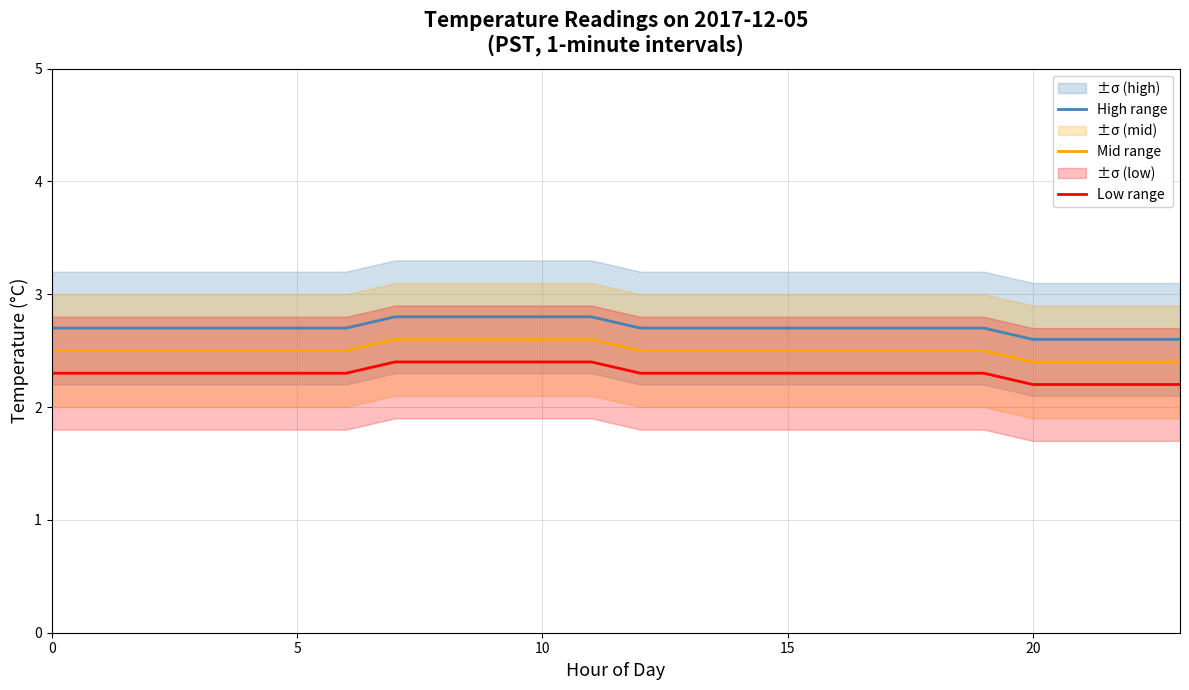

Reading left to right, what are all the values shown in this chart?

High range: 2.7	2.7	2.7	2.7	2.7	2.7	2.7	2.8	2.8	2.8	2.8	2.8	2.7	2.7	2.7	2.7	2.7	2.7	2.7	2.7	2.6	2.6	2.6	2.6
Mid range: 2.5	2.5	2.5	2.5	2.5	2.5	2.5	2.6	2.6	2.6	2.6	2.6	2.5	2.5	2.5	2.5	2.5	2.5	2.5	2.5	2.4	2.4	2.4	2.4
Low range: 2.3	2.3	2.3	2.3	2.3	2.3	2.3	2.4	2.4	2.4	2.4	2.4	2.3	2.3	2.3	2.3	2.3	2.3	2.3	2.3	2.2	2.2	2.2	2.2